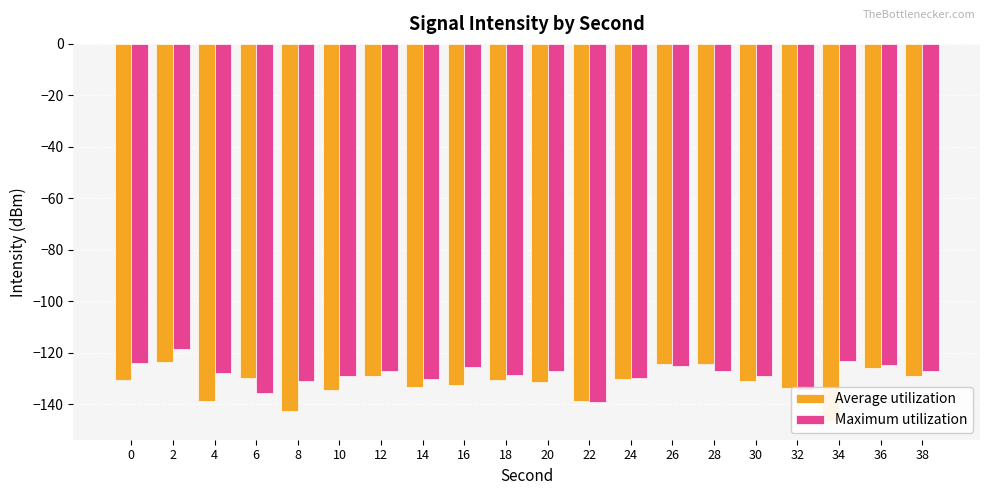

What is the greatest value displayed?

-118.6